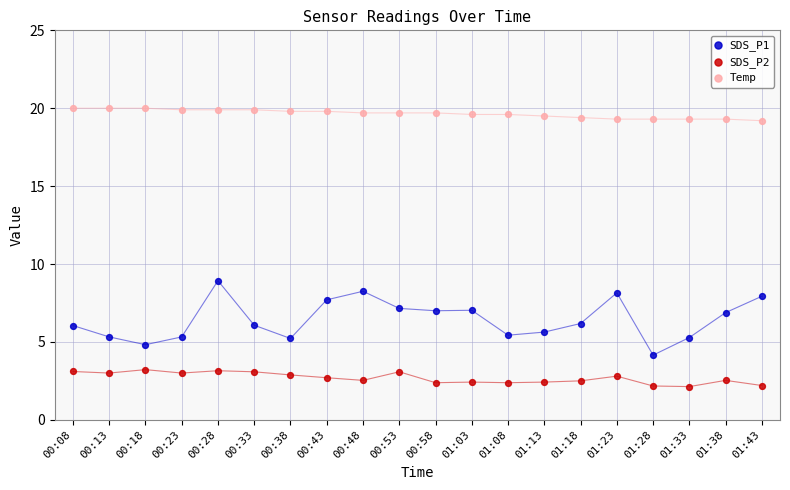

Which series contains the highest Y value?

Temp